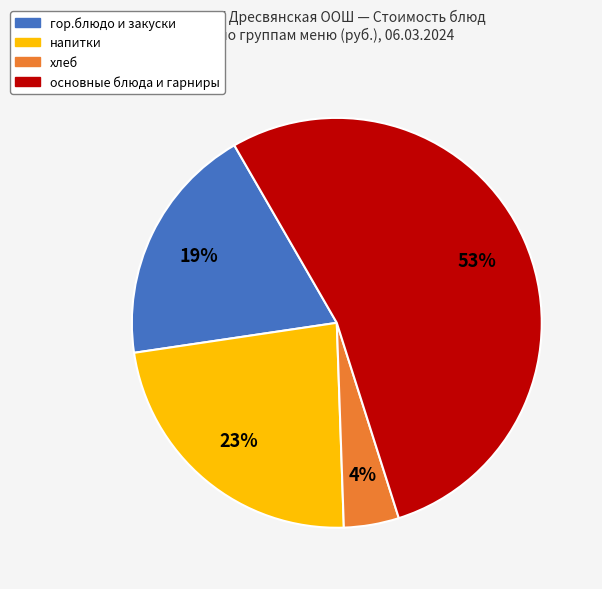

Is there any slice that represents more than half of the pie?

Yes